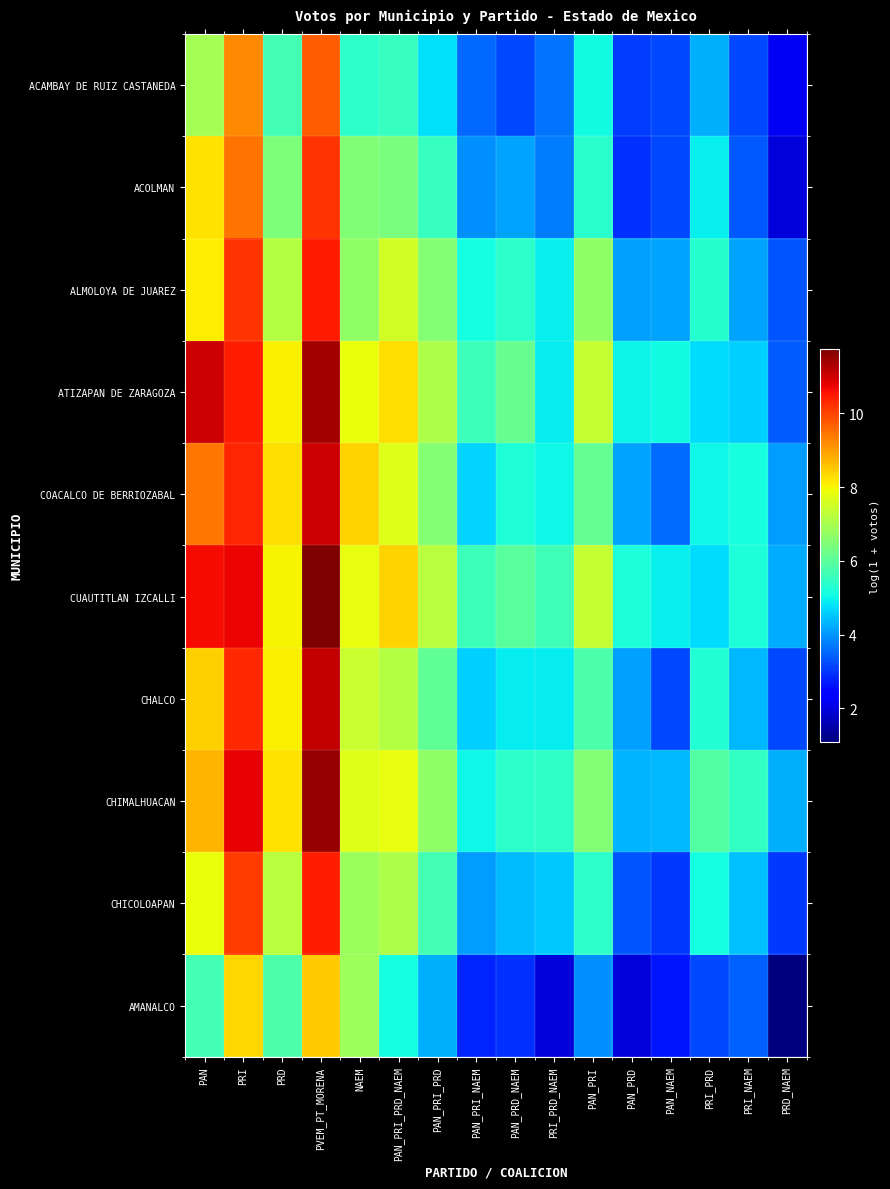

Reading left to right, transcribe all the data shown in this chart.

ACAMBAY DE RUIZ CASTANEDA: PAN=6.9	PRI=9.2	PRD=5.7	PVEM_PT_MORENA=9.7	NAEM=5.4	PAN_PRI_PRD_NAEM=5.5	PAN_PRI_PRD=4.8	PAN_PRI_NAEM=3.5	PAN_PRD_NAEM=3.2	PRI_PRD_NAEM=3.7	PAN_PRI=5.1	PAN_PRD=3.1	PAN_NAEM=3.2	PRI_PRD=4.3	PRI_NAEM=3.2	PRD_NAEM=2.2
ACOLMAN: PAN=8.2	PRI=9.5	PRD=6.4	PVEM_PT_MORENA=10.2	NAEM=6.5	PAN_PRI_PRD_NAEM=6.4	PAN_PRI_PRD=5.5	PAN_PRI_NAEM=4.0	PAN_PRD_NAEM=4.2	PRI_PRD_NAEM=3.7	PAN_PRI=5.4	PAN_PRD=2.9	PAN_NAEM=3.2	PRI_PRD=4.9	PRI_NAEM=3.4	PRD_NAEM=1.9
ALMOLOYA DE JUAREZ: PAN=8.1	PRI=10.2	PRD=7.2	PVEM_PT_MORENA=10.5	NAEM=6.7	PAN_PRI_PRD_NAEM=7.5	PAN_PRI_PRD=6.5	PAN_PRI_NAEM=5.1	PAN_PRD_NAEM=5.4	PRI_PRD_NAEM=5.0	PAN_PRI=6.7	PAN_PRD=4.1	PAN_NAEM=4.1	PRI_PRD=5.3	PRI_NAEM=4.2	PRD_NAEM=3.3
ATIZAPAN DE ZARAGOZA: PAN=11.0	PRI=10.4	PRD=8.1	PVEM_PT_MORENA=11.4	NAEM=7.9	PAN_PRI_PRD_NAEM=8.3	PAN_PRI_PRD=7.1	PAN_PRI_NAEM=5.6	PAN_PRD_NAEM=6.2	PRI_PRD_NAEM=4.9	PAN_PRI=7.4	PAN_PRD=5.0	PAN_NAEM=5.1	PRI_PRD=4.7	PRI_NAEM=4.6	PRD_NAEM=3.4
COACALCO DE BERRIOZABAL: PAN=9.5	PRI=10.3	PRD=8.3	PVEM_PT_MORENA=11.0	NAEM=8.4	PAN_PRI_PRD_NAEM=7.7	PAN_PRI_PRD=6.5	PAN_PRI_NAEM=4.6	PAN_PRD_NAEM=5.2	PRI_PRD_NAEM=5.0	PAN_PRI=6.1	PAN_PRD=4.2	PAN_NAEM=3.6	PRI_PRD=5.0	PRI_NAEM=5.2	PRD_NAEM=4.1
CUAUTITLAN IZCALLI: PAN=10.7	PRI=10.7	PRD=8.0	PVEM_PT_MORENA=11.7	NAEM=7.8	PAN_PRI_PRD_NAEM=8.4	PAN_PRI_PRD=7.2	PAN_PRI_NAEM=5.6	PAN_PRD_NAEM=6.0	PRI_PRD_NAEM=5.6	PAN_PRI=7.3	PAN_PRD=5.2	PAN_NAEM=4.9	PRI_PRD=4.7	PRI_NAEM=5.2	PRD_NAEM=4.2
CHALCO: PAN=8.4	PRI=10.3	PRD=8.1	PVEM_PT_MORENA=11.1	NAEM=7.4	PAN_PRI_PRD_NAEM=7.2	PAN_PRI_PRD=6.1	PAN_PRI_NAEM=4.6	PAN_PRD_NAEM=4.9	PRI_PRD_NAEM=4.9	PAN_PRI=5.8	PAN_PRD=4.1	PAN_NAEM=3.2	PRI_PRD=5.3	PRI_NAEM=4.4	PRD_NAEM=3.2
CHIMALHUACAN: PAN=8.7	PRI=10.8	PRD=8.2	PVEM_PT_MORENA=11.5	NAEM=7.7	PAN_PRI_PRD_NAEM=7.8	PAN_PRI_PRD=6.7	PAN_PRI_NAEM=5.0	PAN_PRD_NAEM=5.4	PRI_PRD_NAEM=5.4	PAN_PRI=6.5	PAN_PRD=4.3	PAN_NAEM=4.4	PRI_PRD=5.9	PRI_NAEM=5.5	PRD_NAEM=4.3
CHICOLOAPAN: PAN=7.9	PRI=10.1	PRD=7.2	PVEM_PT_MORENA=10.4	NAEM=6.8	PAN_PRI_PRD_NAEM=7.1	PAN_PRI_PRD=5.7	PAN_PRI_NAEM=4.1	PAN_PRD_NAEM=4.4	PRI_PRD_NAEM=4.5	PAN_PRI=5.4	PAN_PRD=3.3	PAN_NAEM=3.0	PRI_PRD=5.1	PRI_NAEM=4.5	PRD_NAEM=3.0
AMANALCO: PAN=5.7	PRI=8.4	PRD=5.8	PVEM_PT_MORENA=8.5	NAEM=6.8	PAN_PRI_PRD_NAEM=5.1	PAN_PRI_PRD=4.3	PAN_PRI_NAEM=2.8	PAN_PRD_NAEM=2.9	PRI_PRD_NAEM=1.9	PAN_PRI=4.0	PAN_PRD=1.9	PAN_NAEM=2.6	PRI_PRD=3.2	PRI_NAEM=3.5	PRD_NAEM=1.1